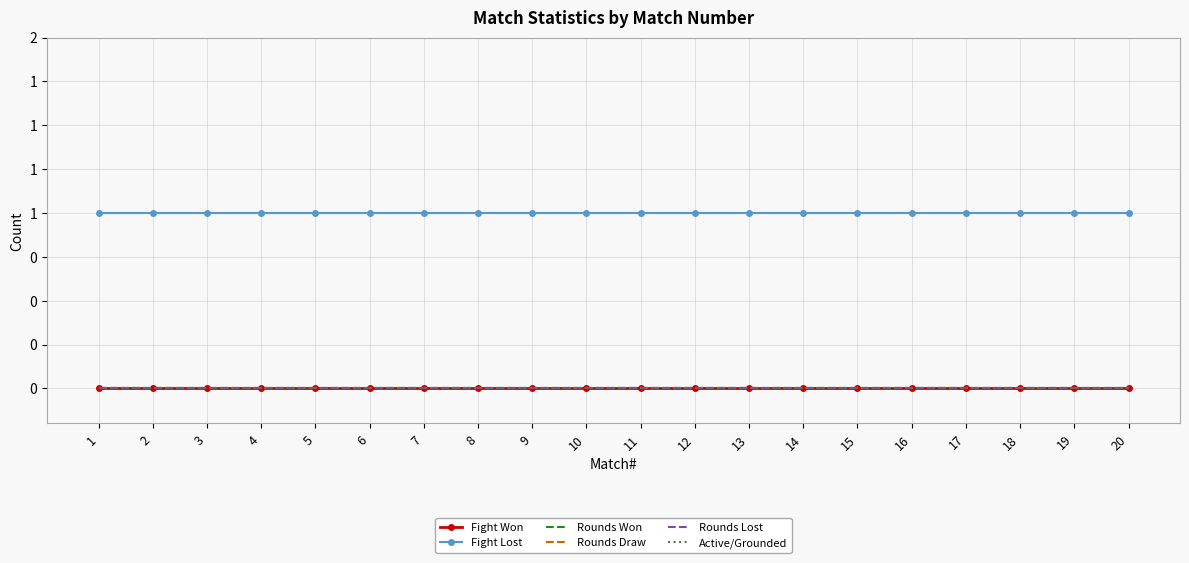

True or false: Active/Grounded and Fight Won intersect in this chart.

False